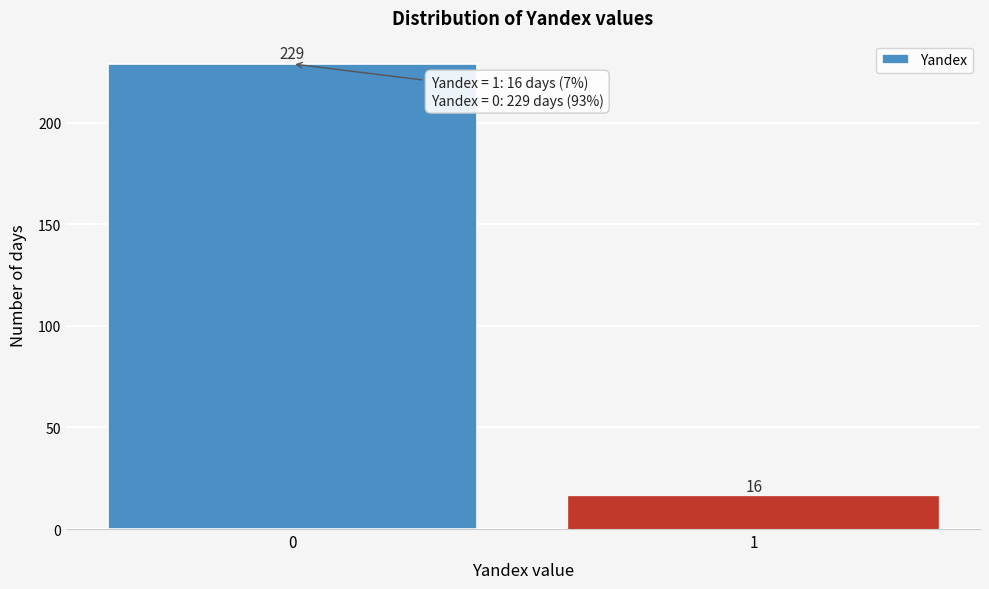

Reading right to left, list all the values displayed in this chart.

16	229